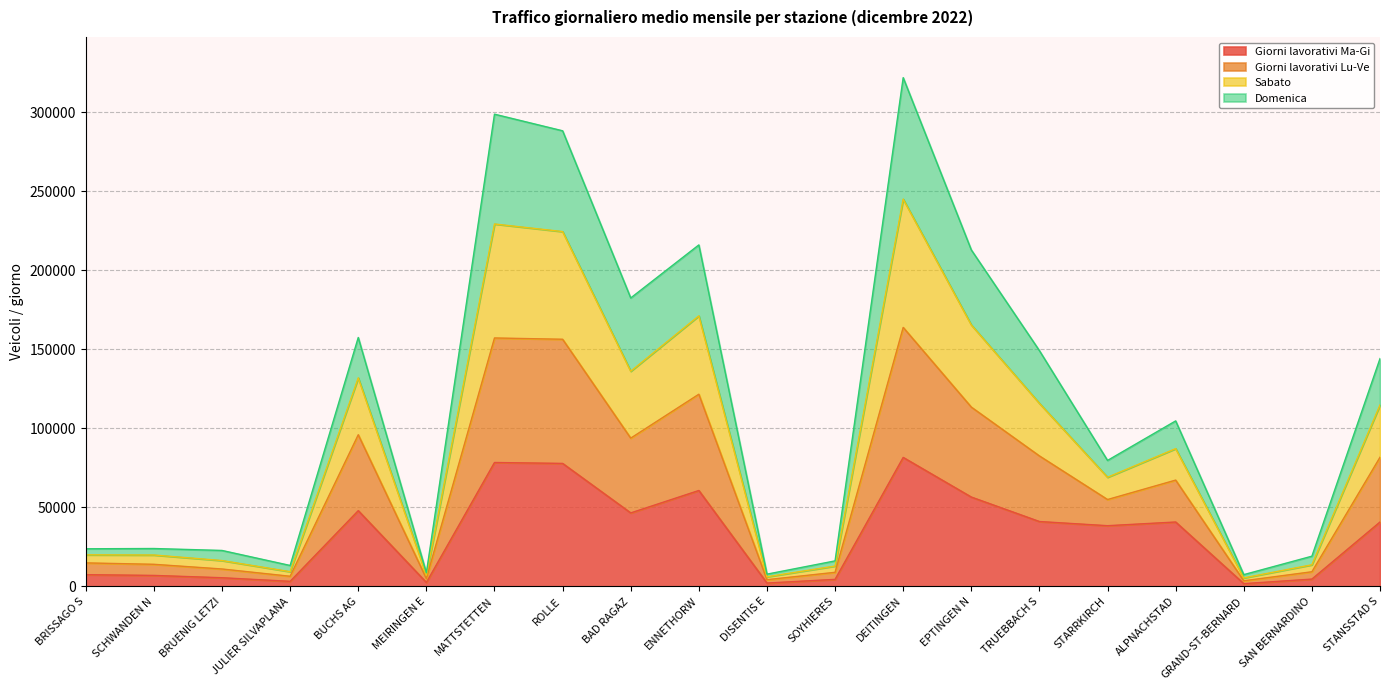

At which category does the chart reach its minimum across all series?

GRAND-ST-BERNARD